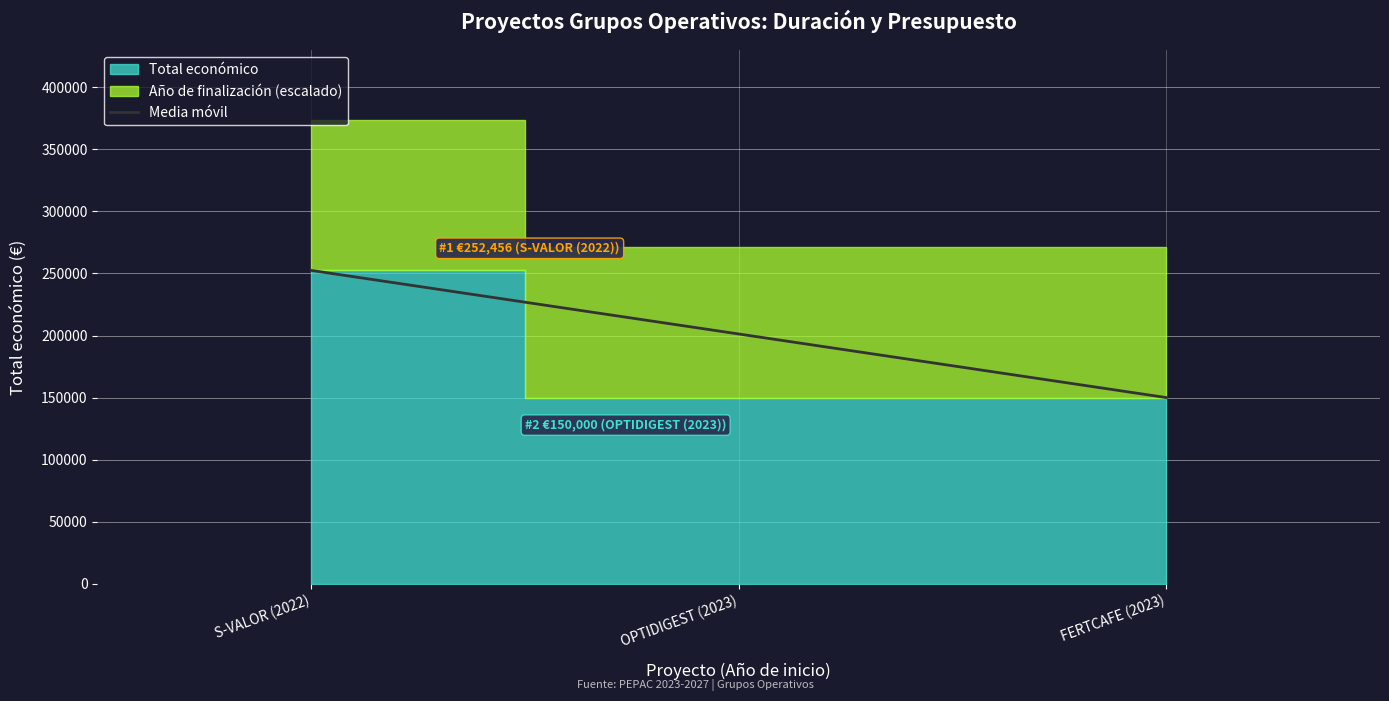

The value at S-VALOR (2022) is 407917. True or false?

False